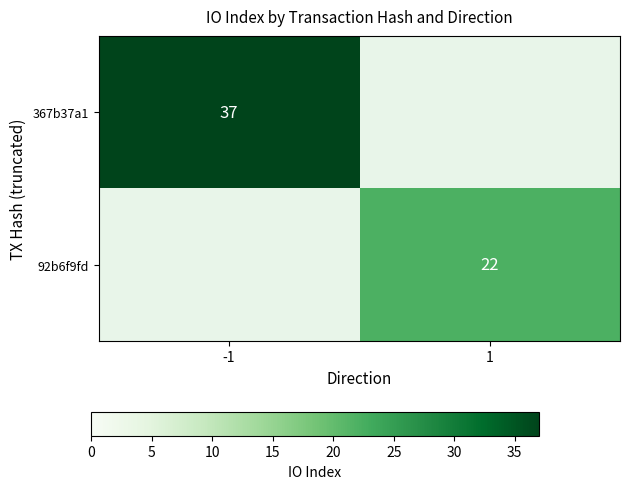

The 92b6f9fd series shows 22 at 1. True or false?

True